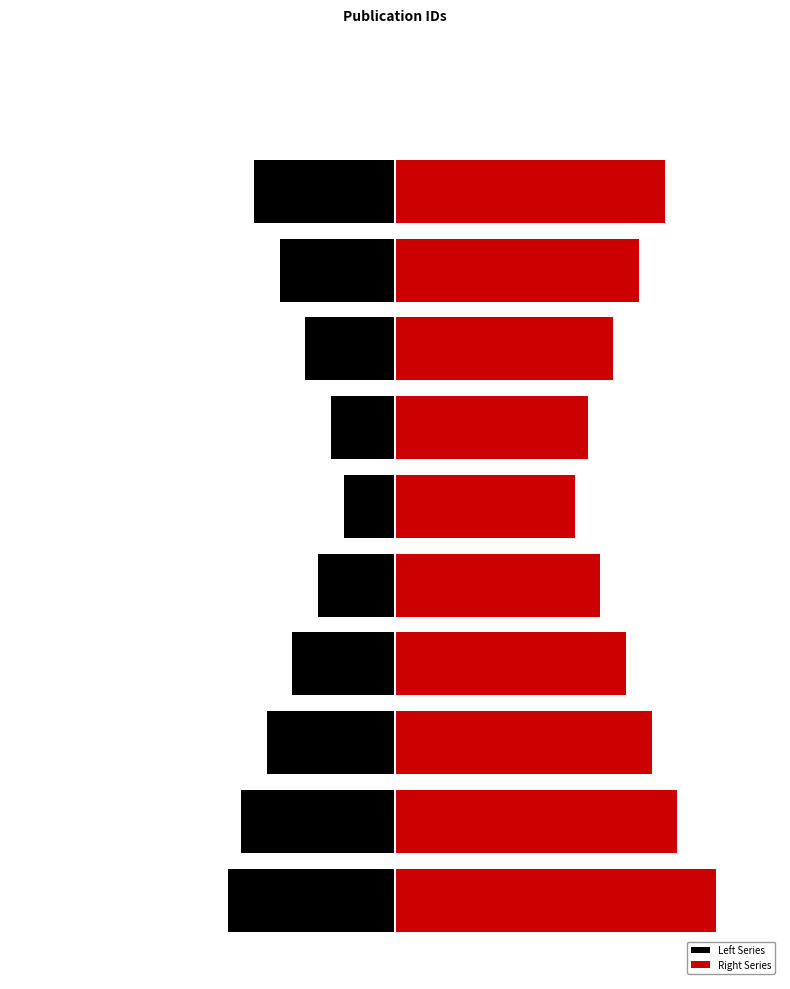

At which label does Left Series reach its peak?

20